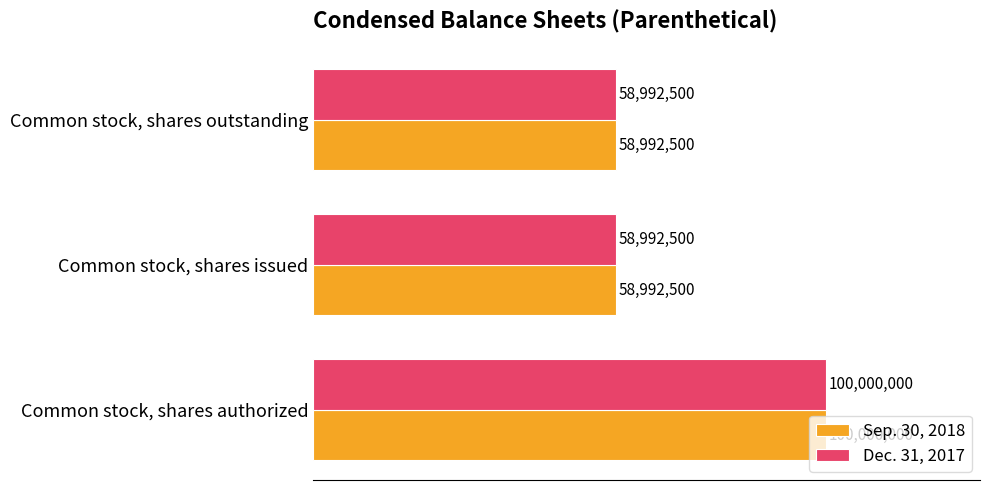

What are all the series names shown in the legend?

Sep. 30, 2018, Dec. 31, 2017